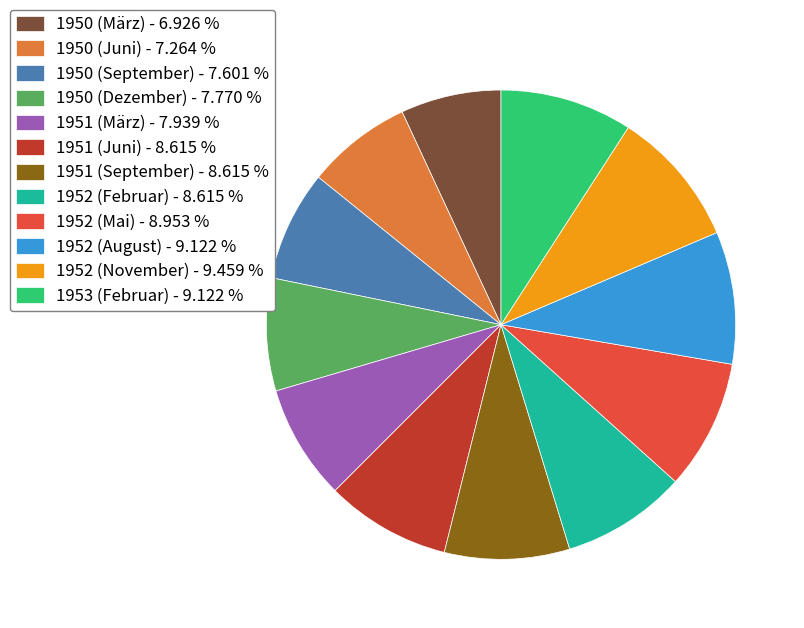

The 1953 (Februar) slice represents 9% of the pie. True or false?

True